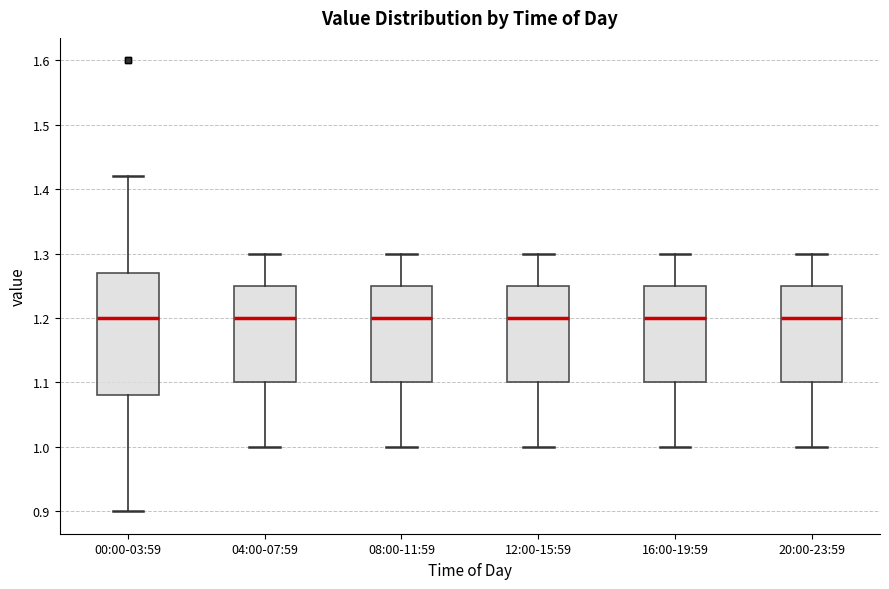

Reading left to right, read every box against the y-axis: the position of its median line, the range the box covers, and the ends of its whiskers. The values are not printed on the chart, so give them approximately, as read against the axis.

00:00-03:59: median 1.20, box 1.08 to 1.27, whiskers 0.90 to 1.42
04:00-07:59: median 1.20, box 1.10 to 1.25, whiskers 1.00 to 1.30
08:00-11:59: median 1.20, box 1.10 to 1.25, whiskers 1.00 to 1.30
12:00-15:59: median 1.20, box 1.10 to 1.25, whiskers 1.00 to 1.30
16:00-19:59: median 1.20, box 1.10 to 1.25, whiskers 1.00 to 1.30
20:00-23:59: median 1.20, box 1.10 to 1.25, whiskers 1.00 to 1.30